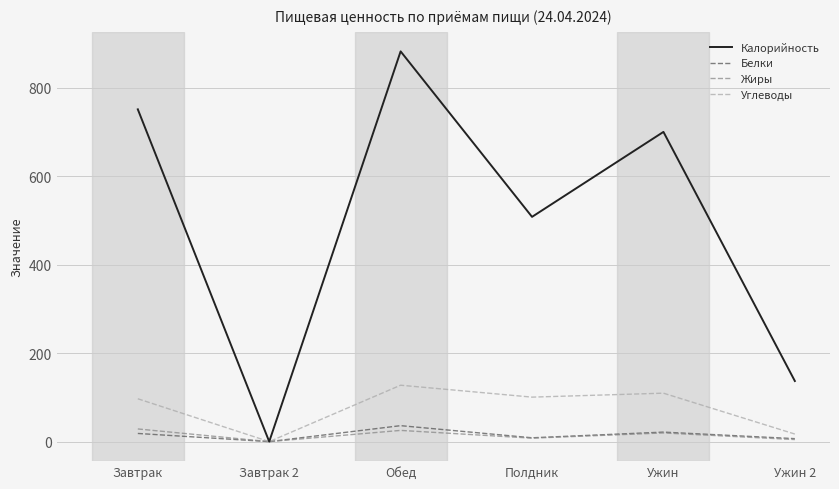

True or false: Углеводы has a value of 128.3 at Завтрак.

False